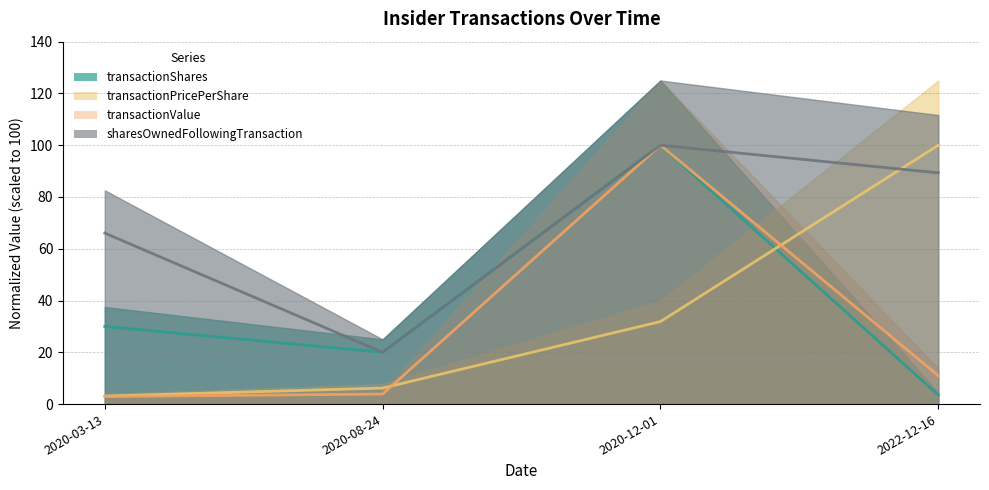

Which series has the largest range (max minus min)?

transactionValue